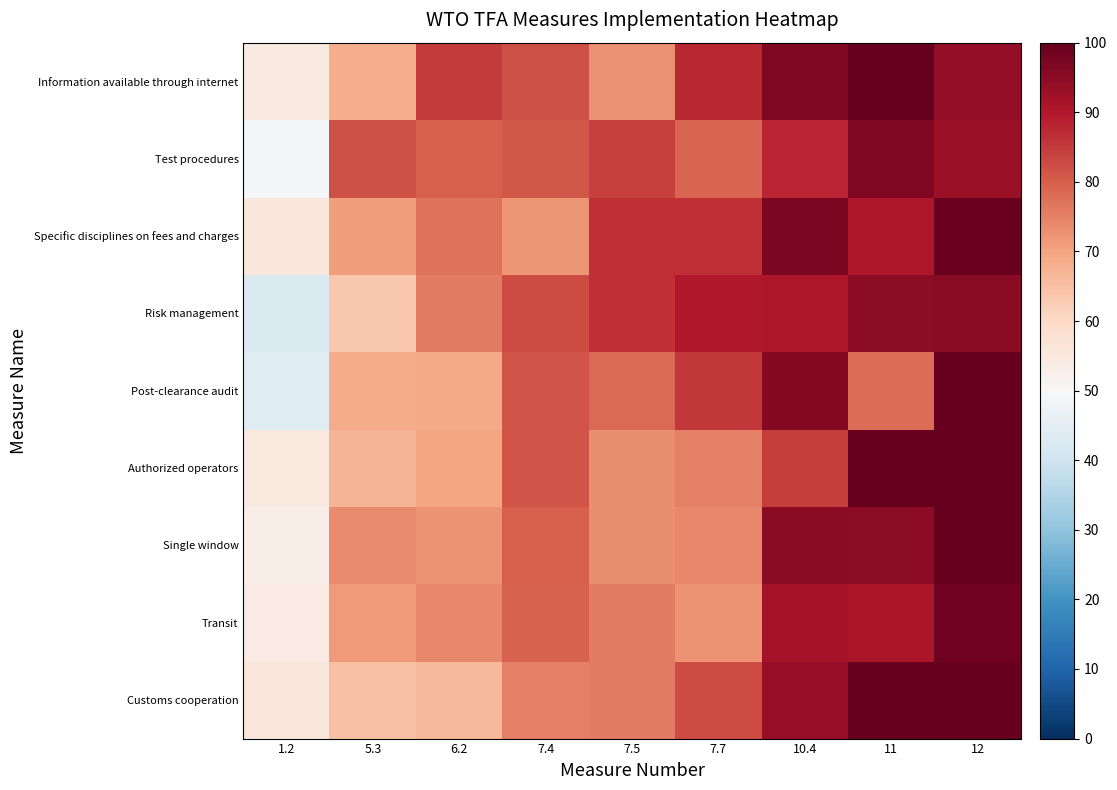

What is the total value across all series at 10.4?

833.4